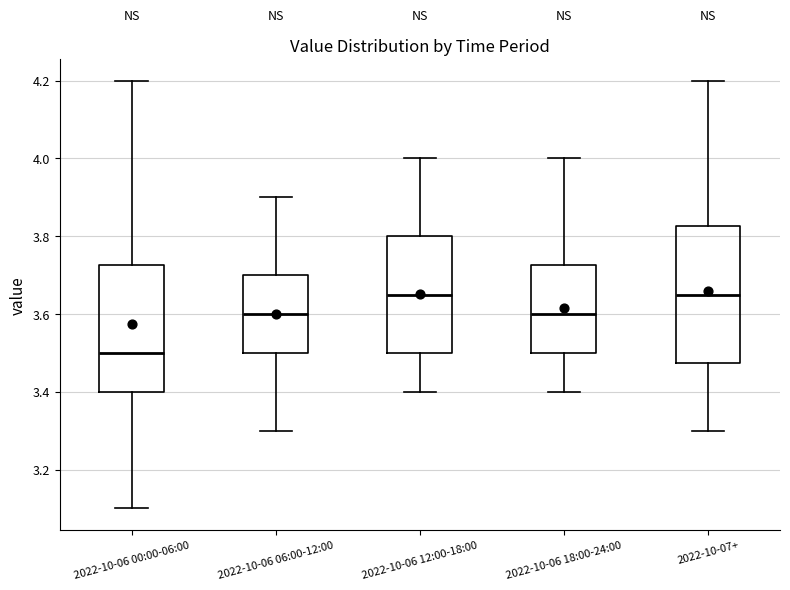

Reading left to right, read every box against the y-axis: the position of its median line, the range the box covers, and the ends of its whiskers. The values are not printed on the chart, so give them approximately, as read against the axis.

2022-10-06 00:00-06:00: median 3.50, box 3.40 to 3.72, whiskers 3.10 to 4.20
2022-10-06 06:00-12:00: median 3.60, box 3.50 to 3.70, whiskers 3.30 to 3.90
2022-10-06 12:00-18:00: median 3.66, box 3.50 to 3.80, whiskers 3.40 to 4.00
2022-10-06 18:00-24:00: median 3.60, box 3.50 to 3.72, whiskers 3.40 to 4.00
2022-10-07+: median 3.66, box 3.48 to 3.82, whiskers 3.30 to 4.20